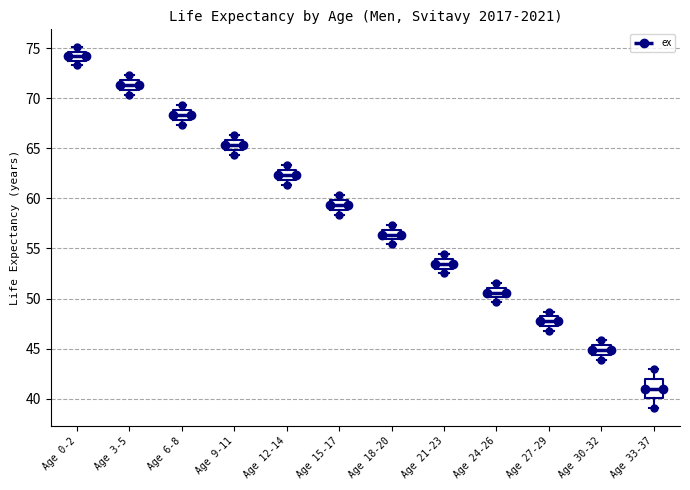

Comparing the boxes themselves (not the whiskers), which one is the tallest?

Age 33-37